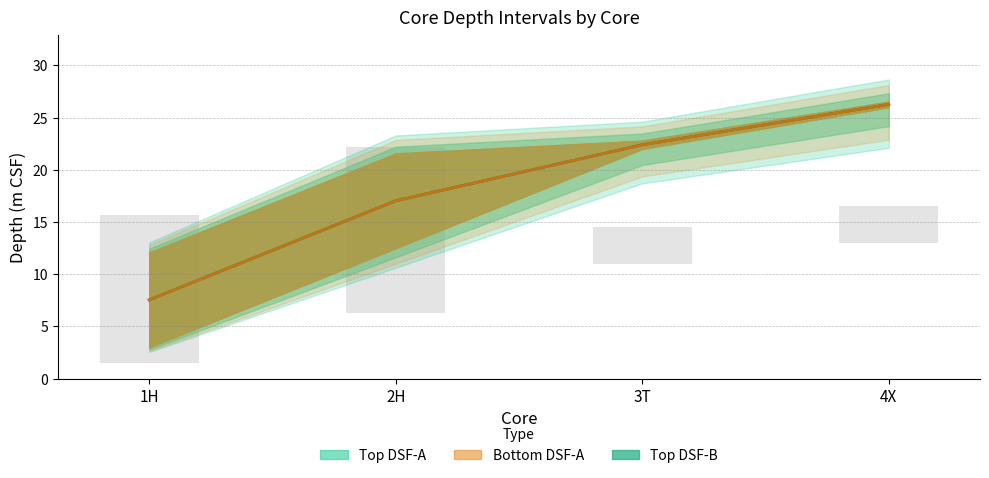

Reading left to right, transcribe all the data shown in this chart.

7.5	17.0	22.4	26.3